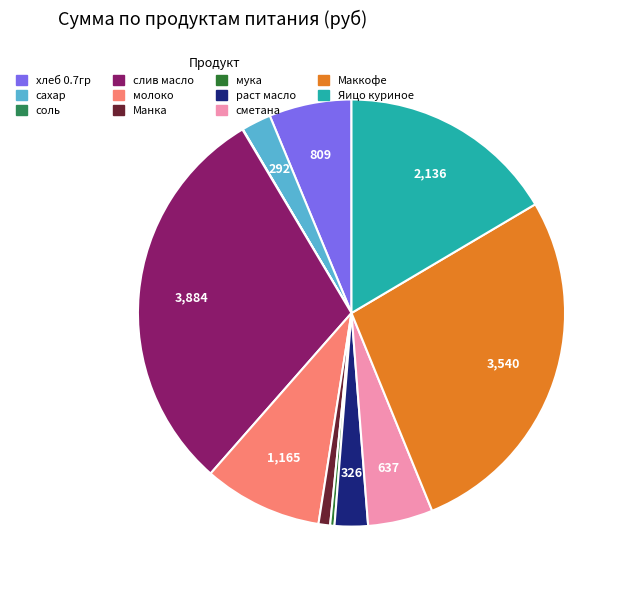

To the nearest percent, what is the combined percentage of соль and Яицо куриное?

17%